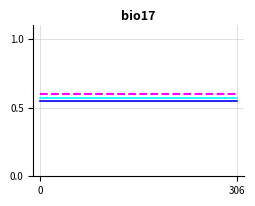

How many lines are shown in the chart?

3